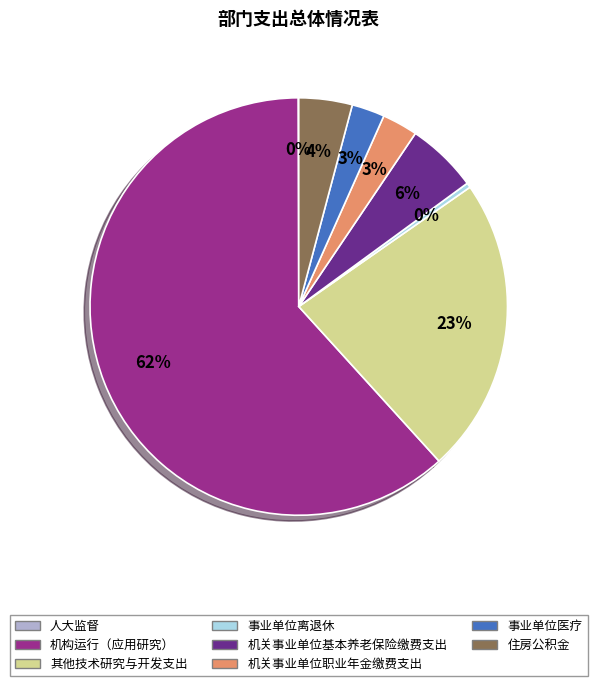

To the nearest percent, what portion does 其他技术研究与开发支出 represent?

23%